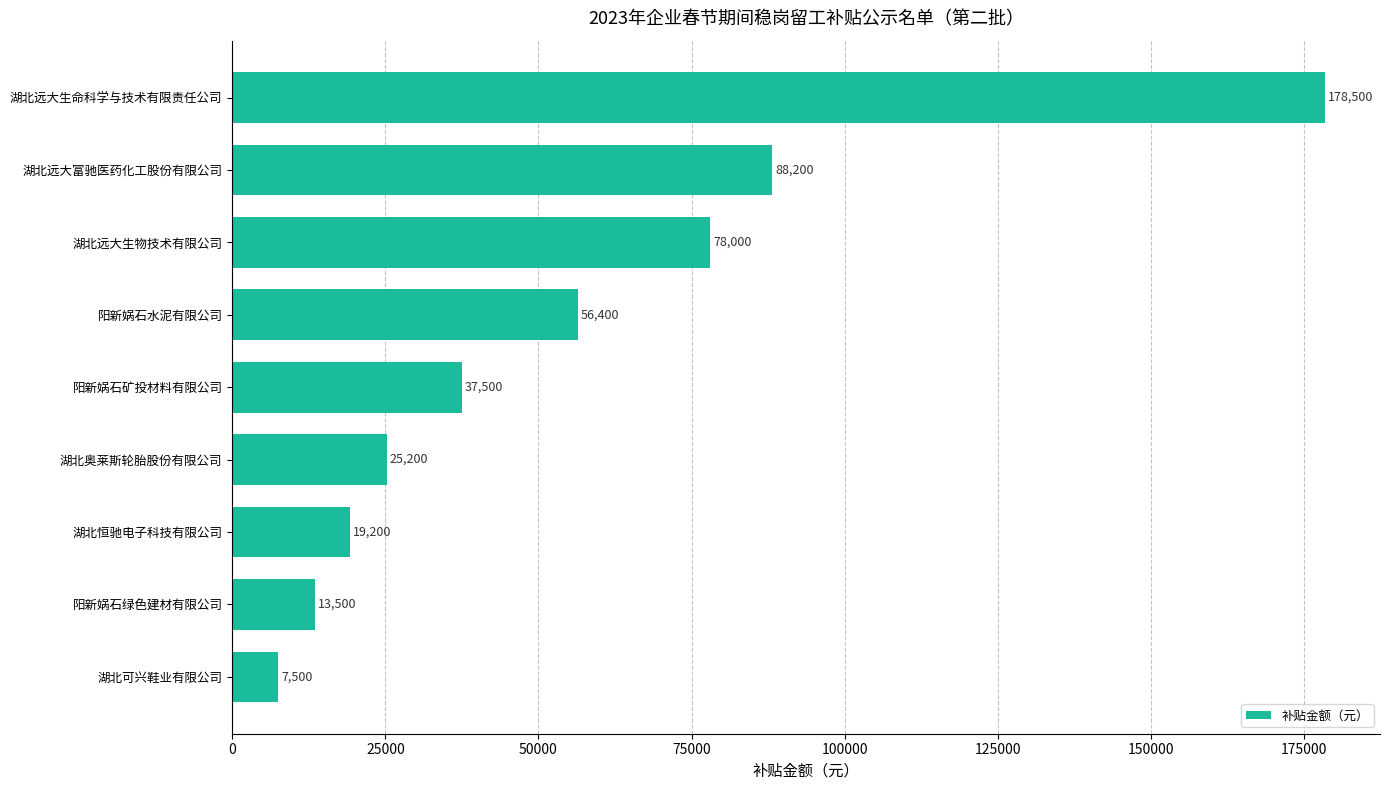

Which has a higher value, 湖北可兴鞋业有限公司 or 湖北奥莱斯轮胎股份有限公司?

湖北奥莱斯轮胎股份有限公司